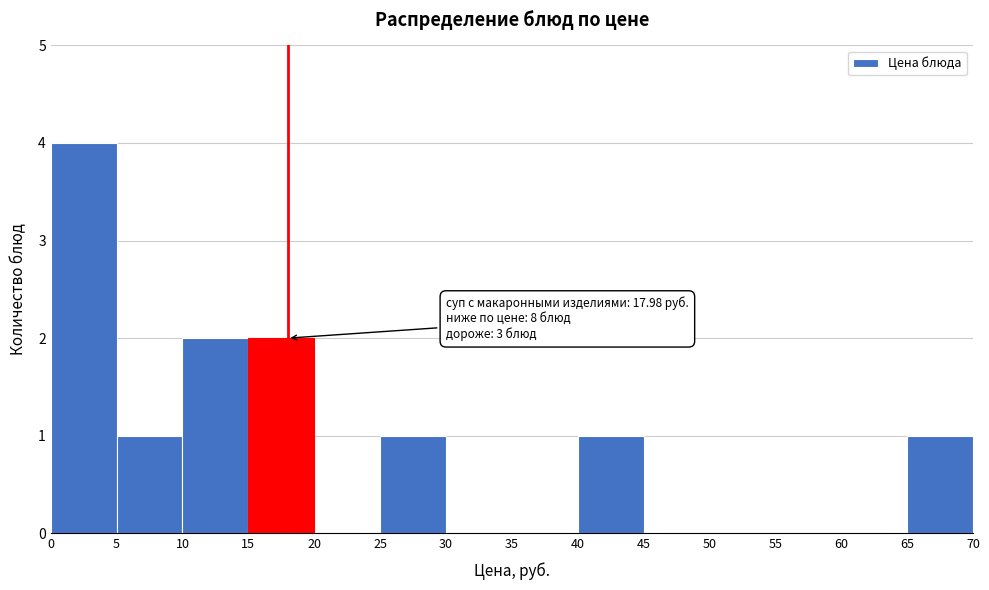

Which range on the x-axis has the tallest bar?

0 to 5